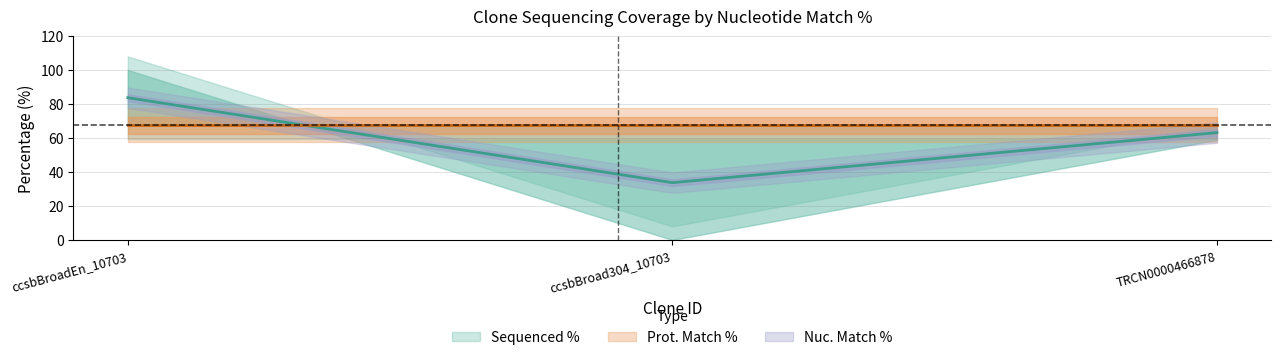

Is it true that the value at ccsbBroad304_10703 is 33.7?

True